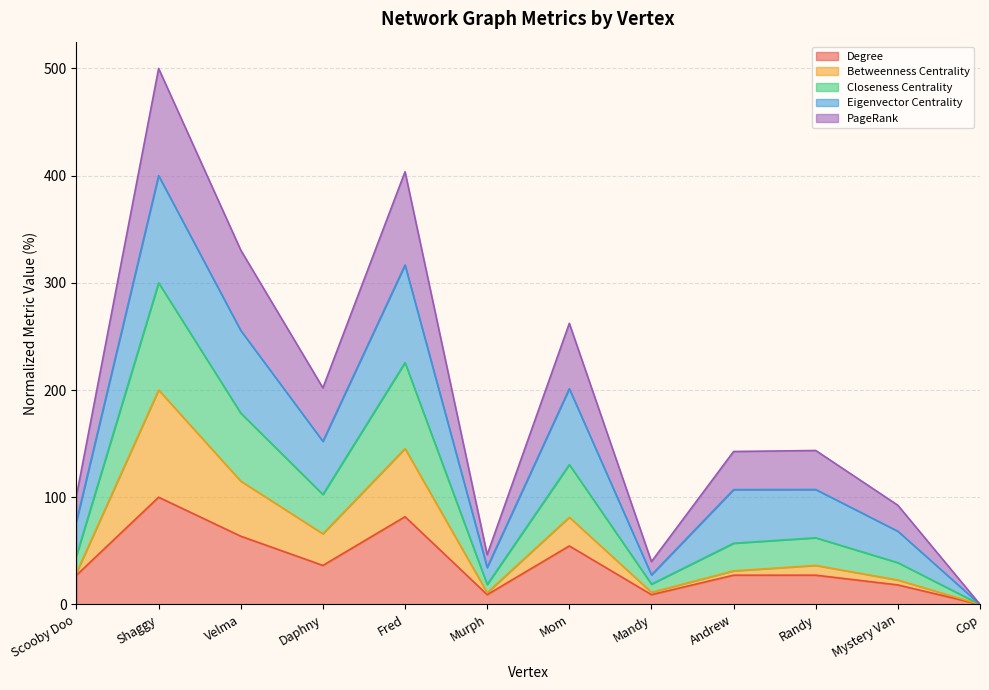

True or false: Betweenness Centrality and PageRank cross at least once.

False